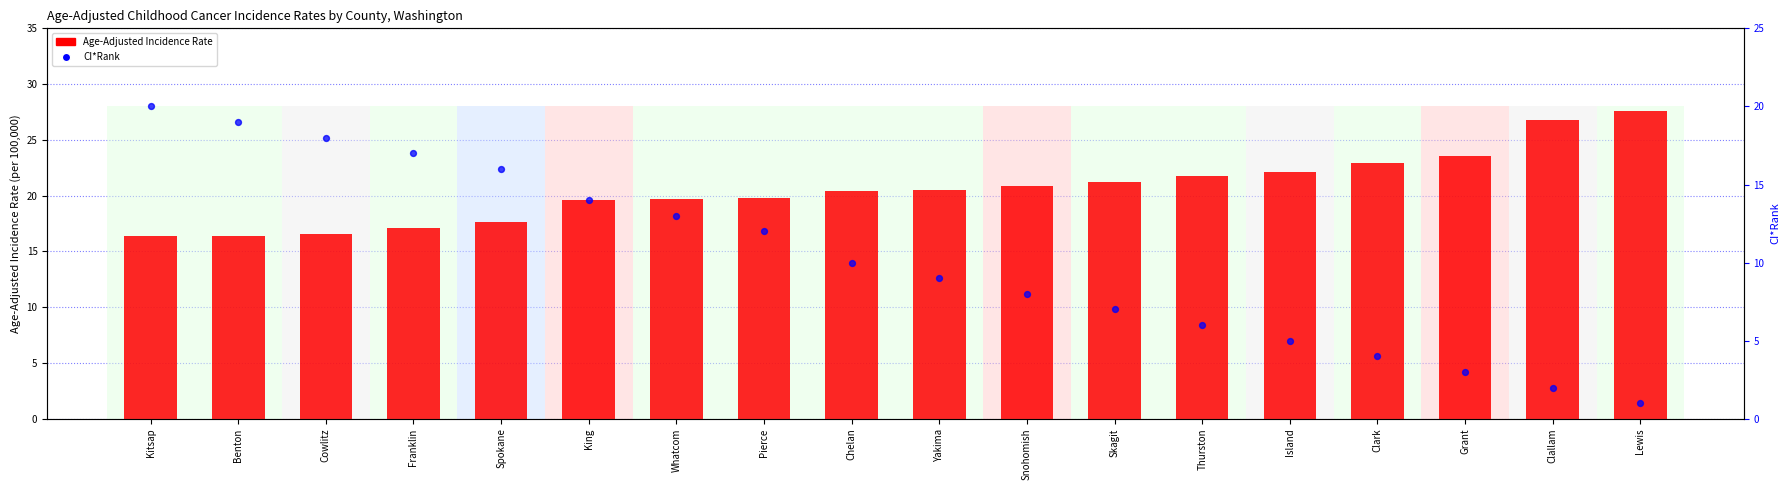

Which series contains the lowest Y value?

CI*Rank